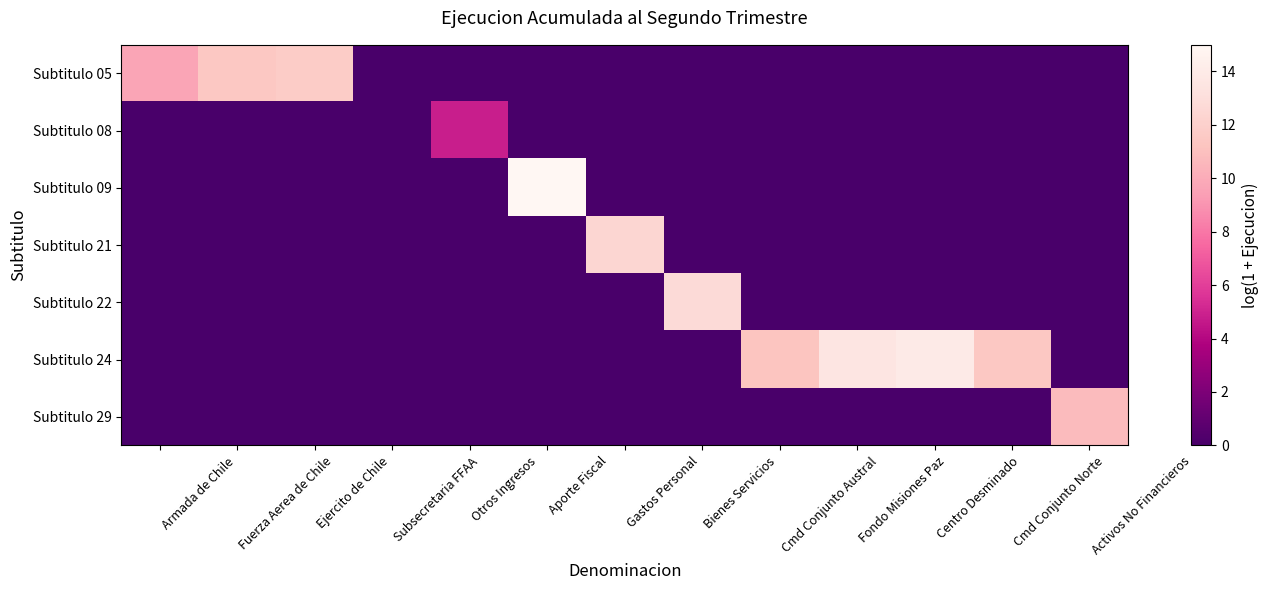

At which category is the sum across all series the highest?

Aporte Fiscal